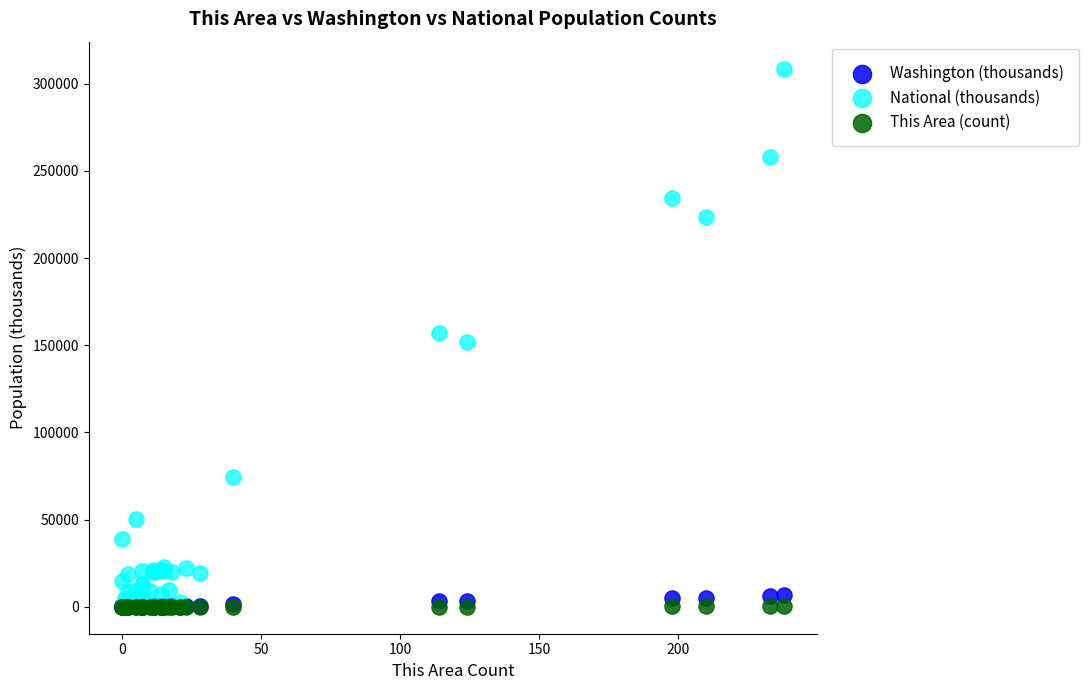

What are all the series names shown in the legend?

Washington (thousands), National (thousands), This Area (count)